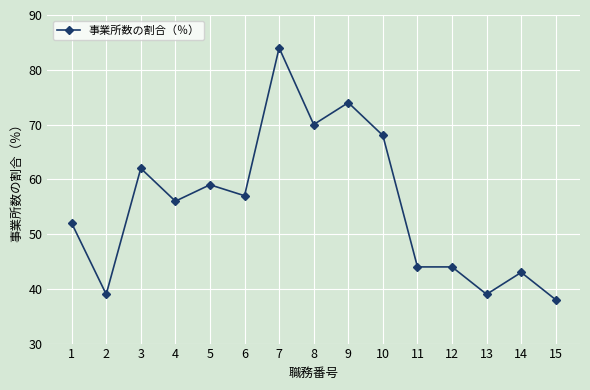

Reading left to right, list all the values displayed in this chart.

52	39	62	56	59	57	84	70	74	68	44	44	39	43	38